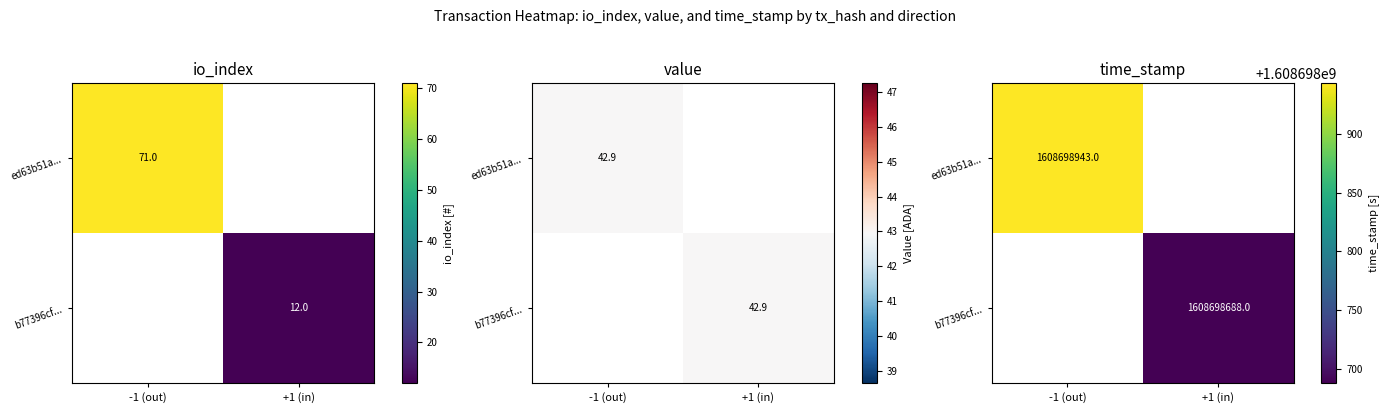

The value of b77396cf7884ff2a4c25d425a73f4ff96461941 at direction is 1.4. True or false?

False